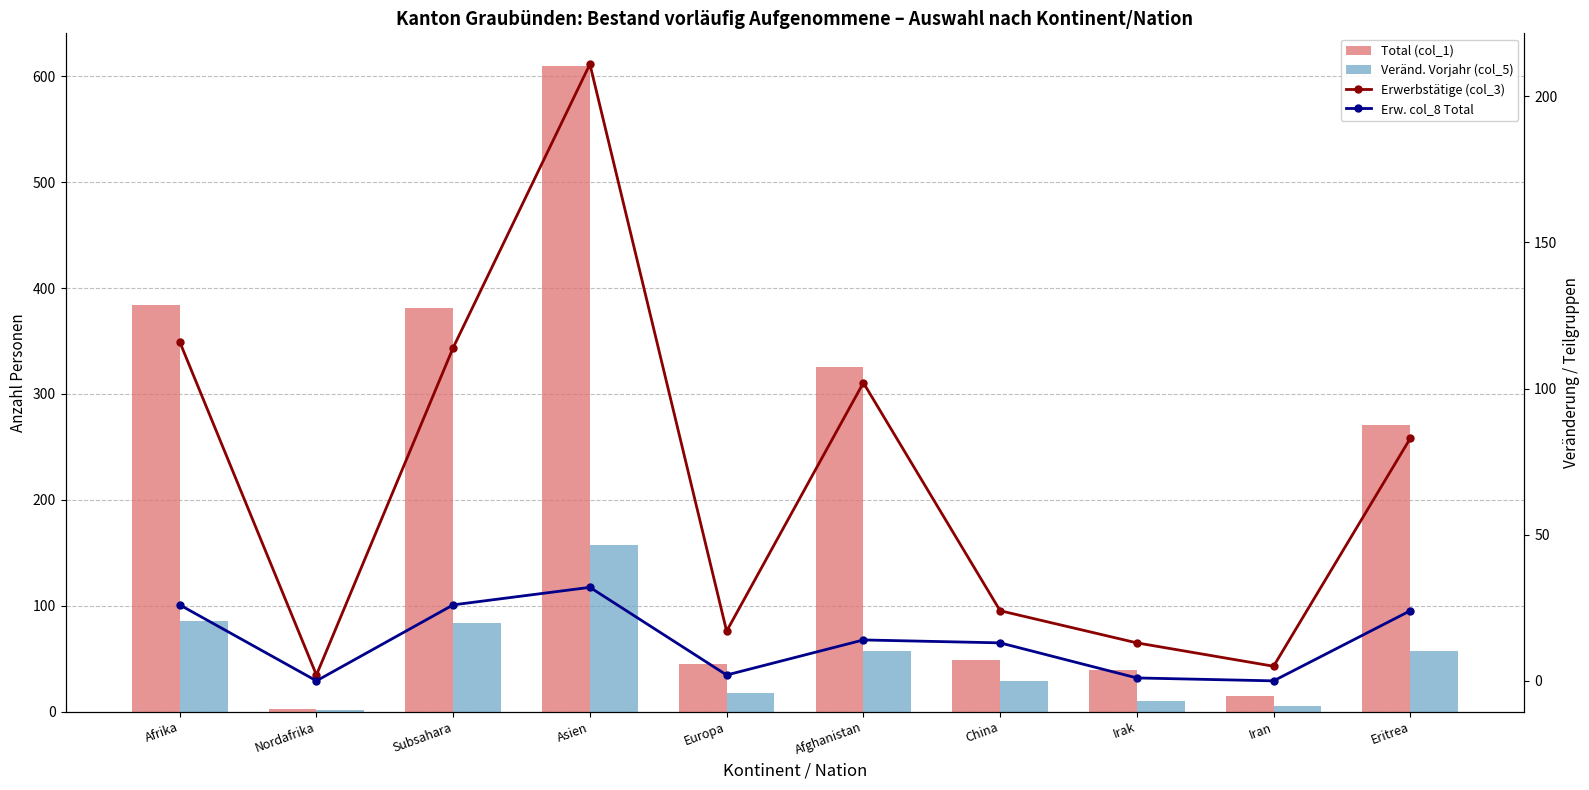

What is the sum of the Erw. col_8 Total values at Europa and Afghanistan?

16